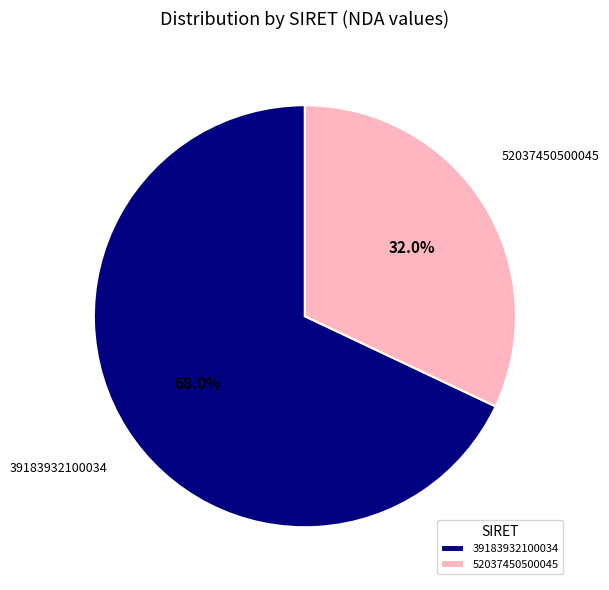

True or false: 52037450500045 accounts for 32% of the total.

True